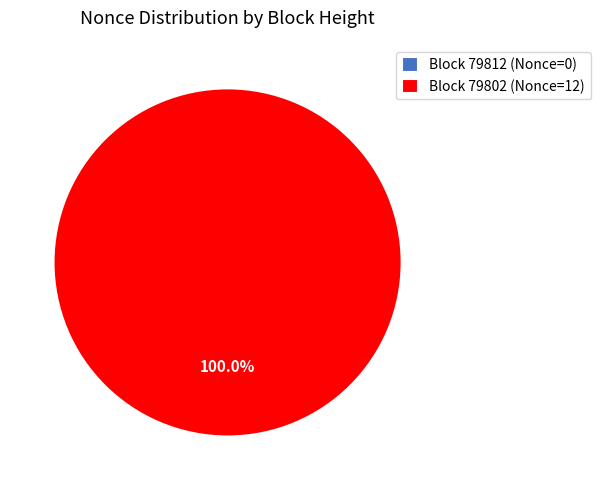

Is the sum of 79802 and 79812 greater than half?

Yes